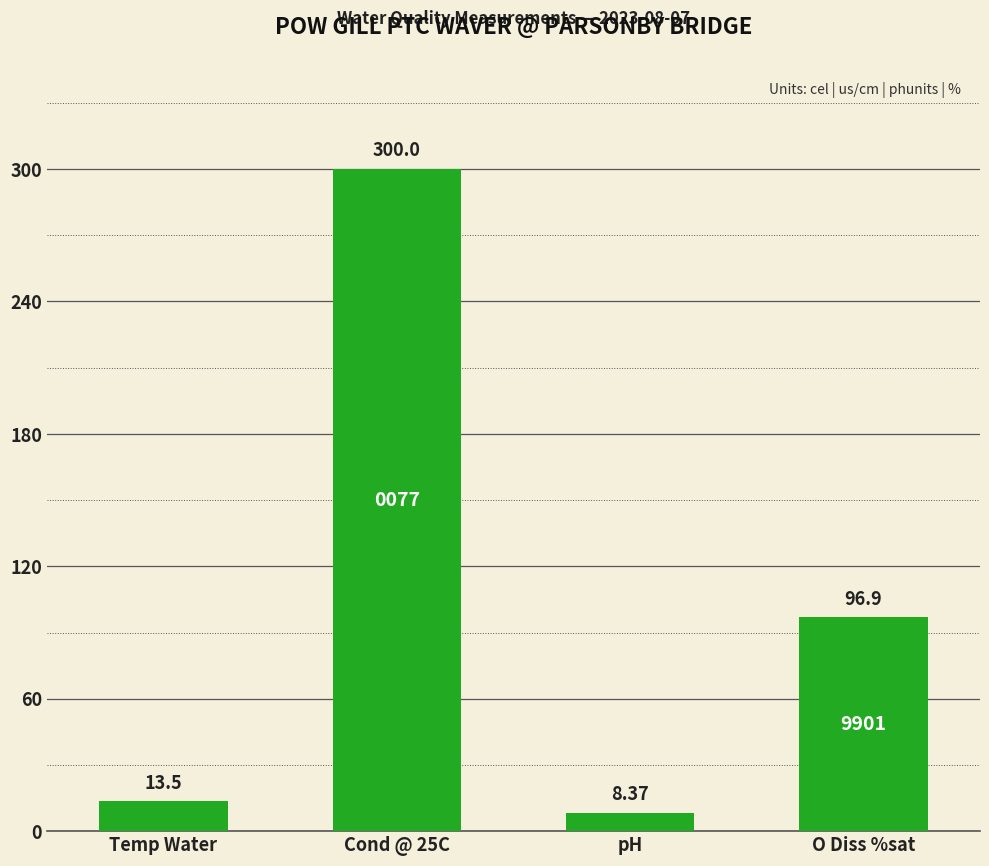

What is the smallest value displayed?

8.4